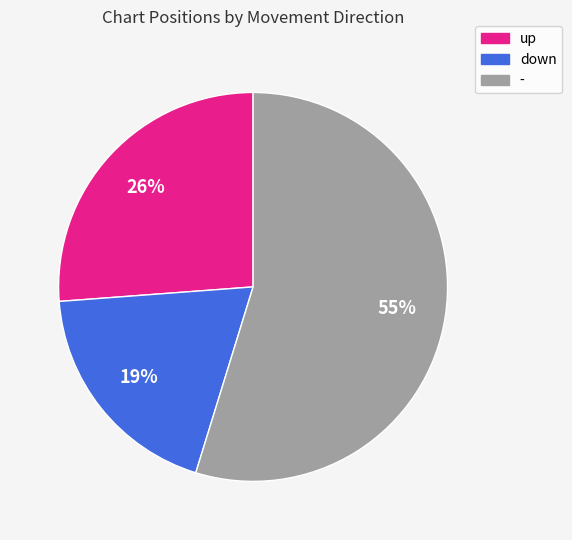

Is - the majority of the pie?

Yes